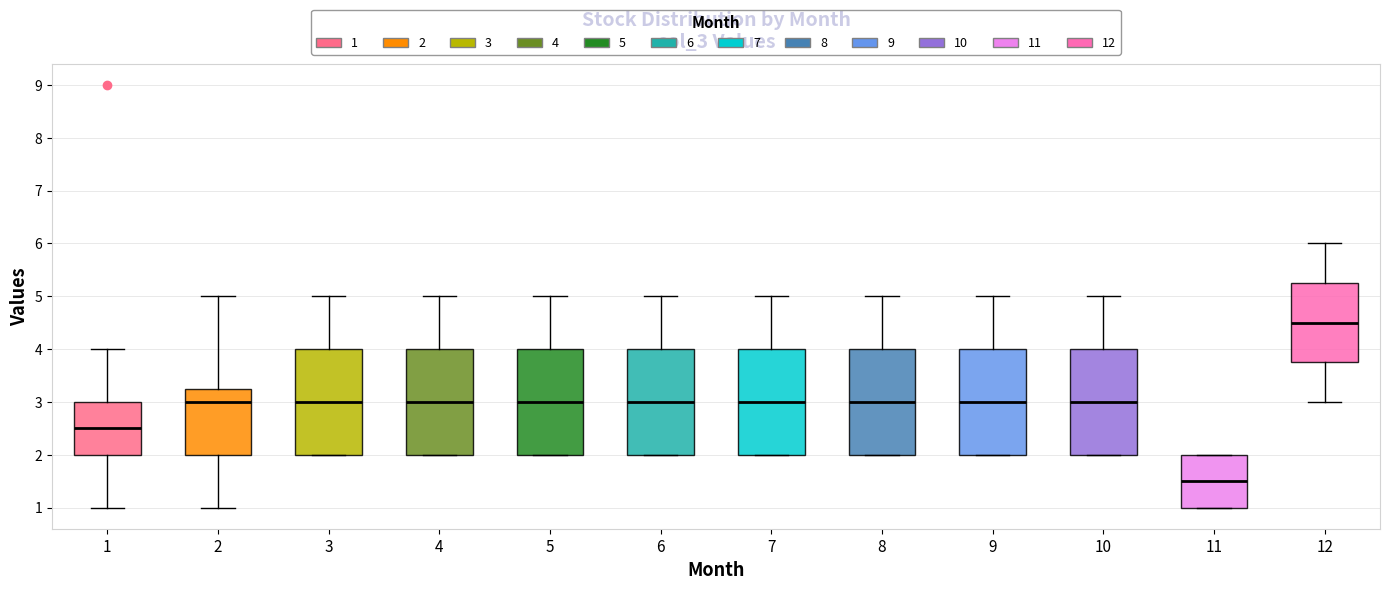

Where is the upper edge of the box at x = 11 on the y-axis? The values are not printed on the chart, so give them approximately, as read against the axis.

2.0